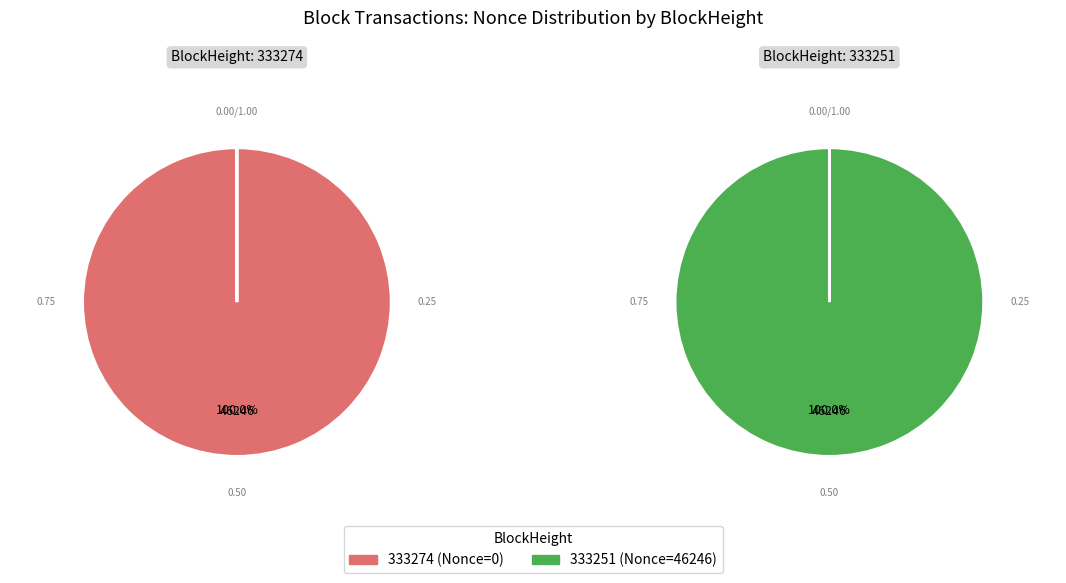

How many slices are in this pie chart?

2